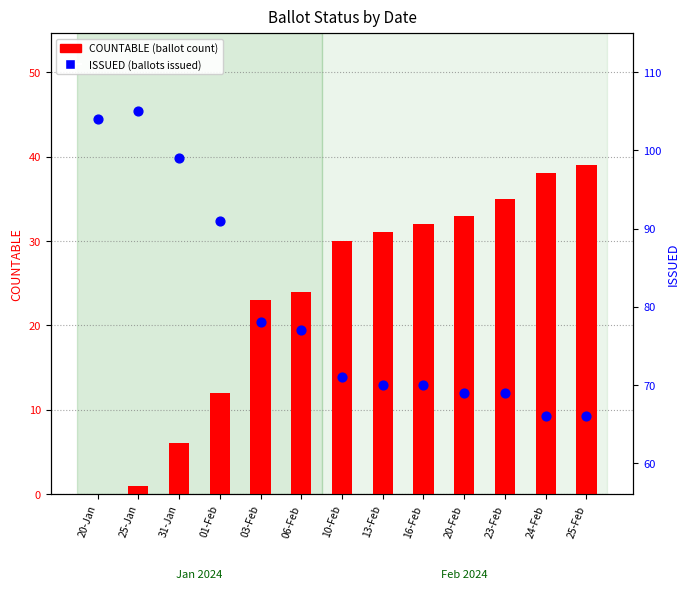

What is the total value across all series at 25-Jan?

106